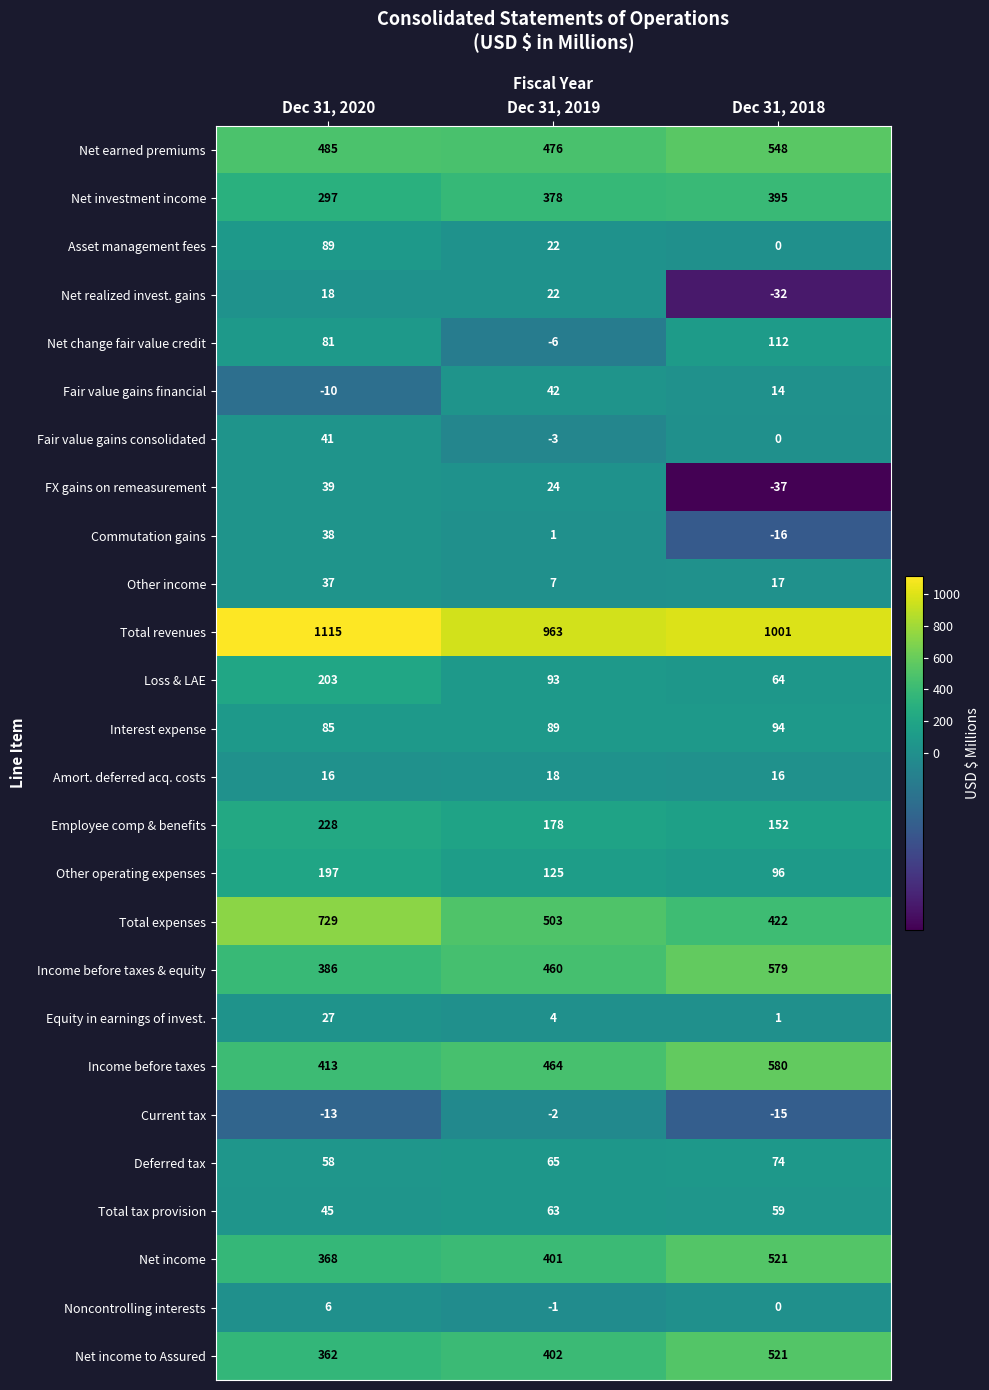

Which series has the largest range (max minus min)?

Total expenses